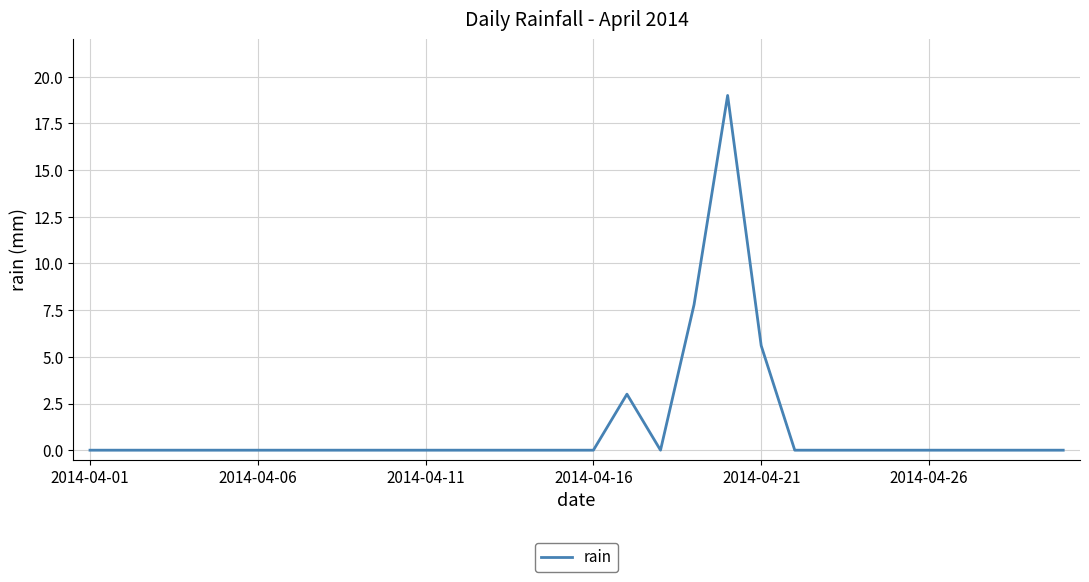

What is the difference between the maximum and minimum values?

19.0